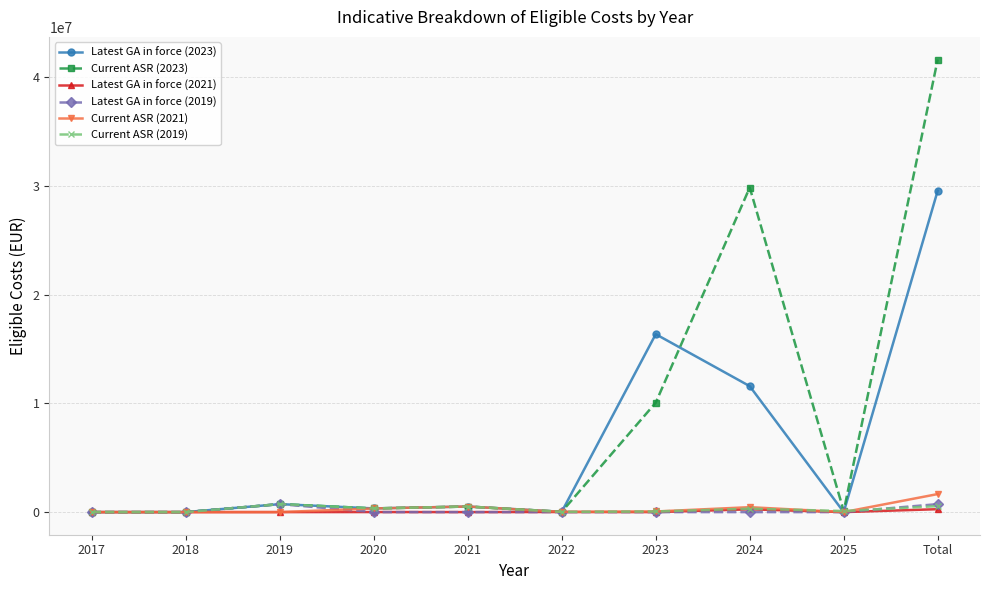

The value of Current ASR (2021) at Total is 1656500.0. True or false?

True